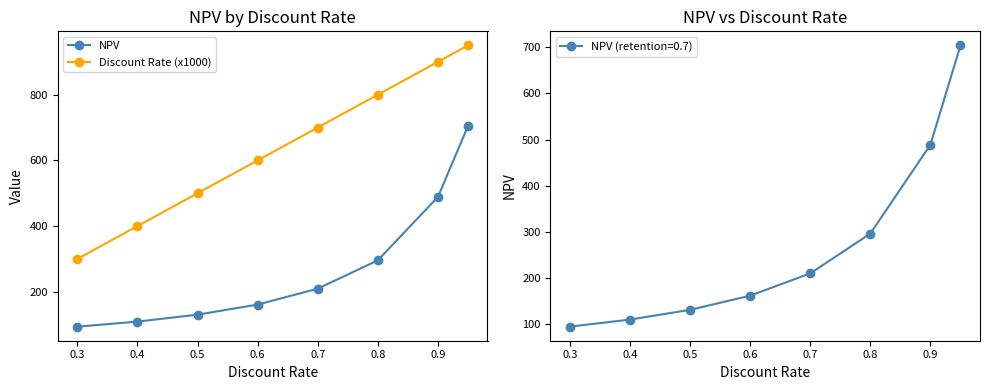

What is the minimum value for Discount Rate (x1000)?

300.0